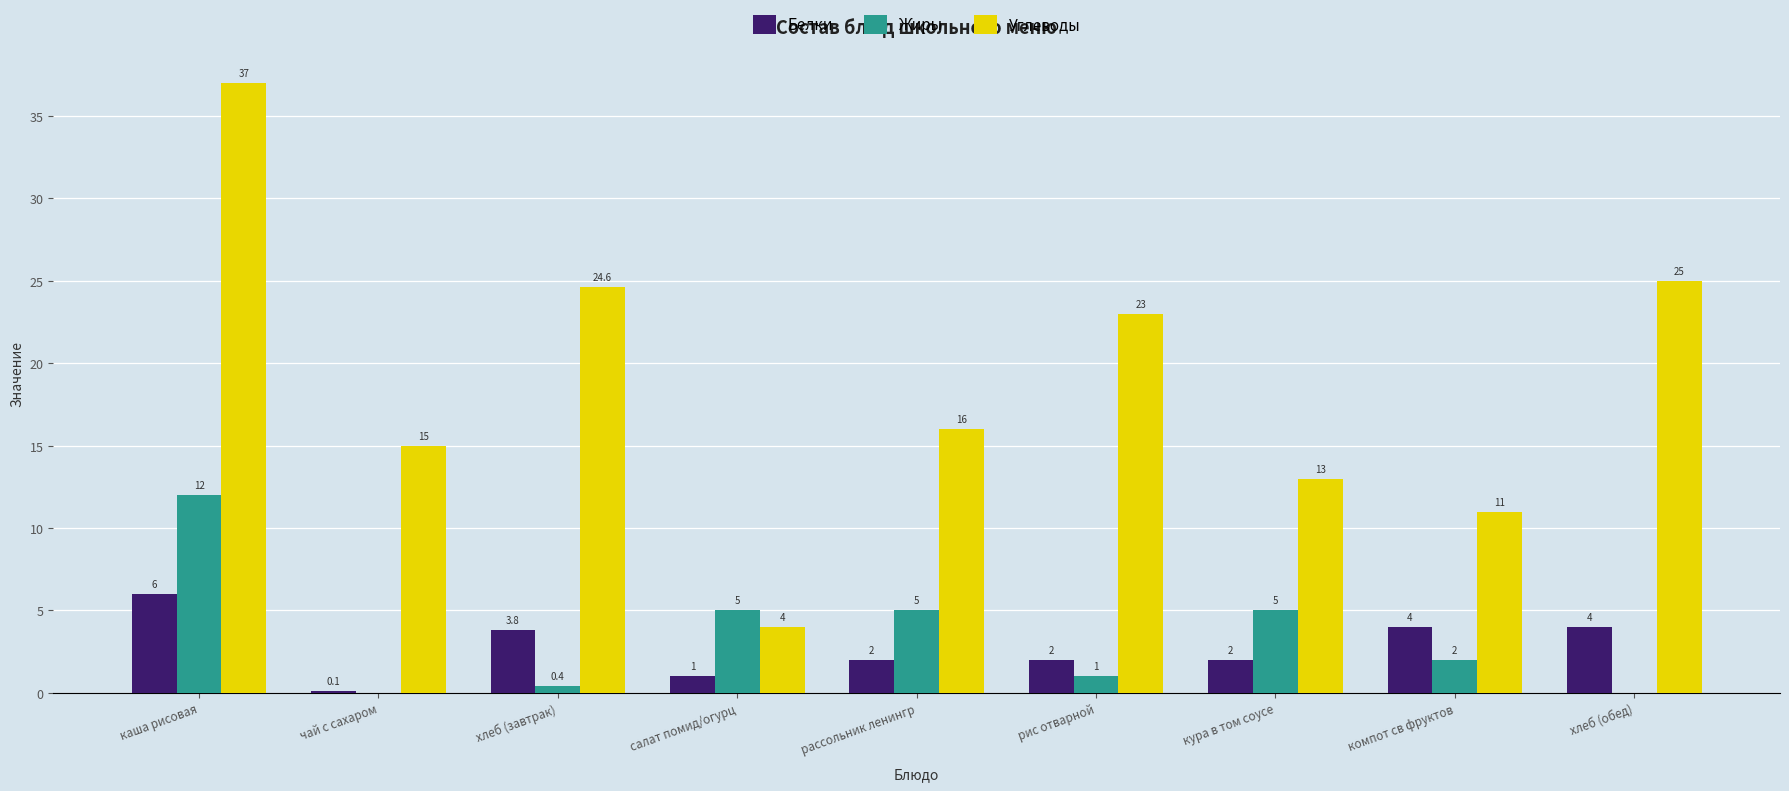

What is the difference between the Углеводы values at салат помид/огурц and кура в том соусе?

9.0